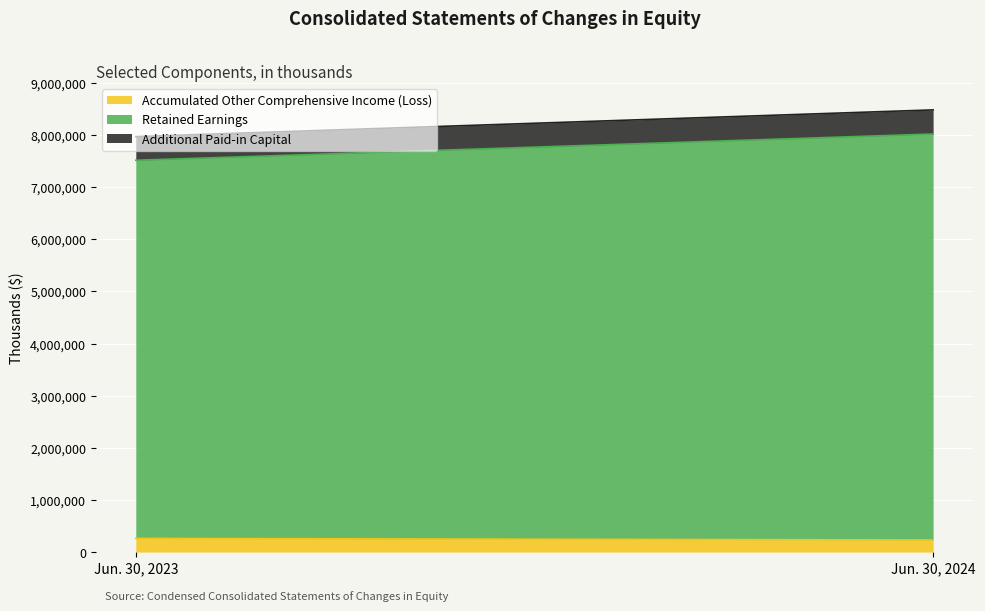

True or false: Retained Earnings has a value of 11594522 at Jun. 30, 2024.

False